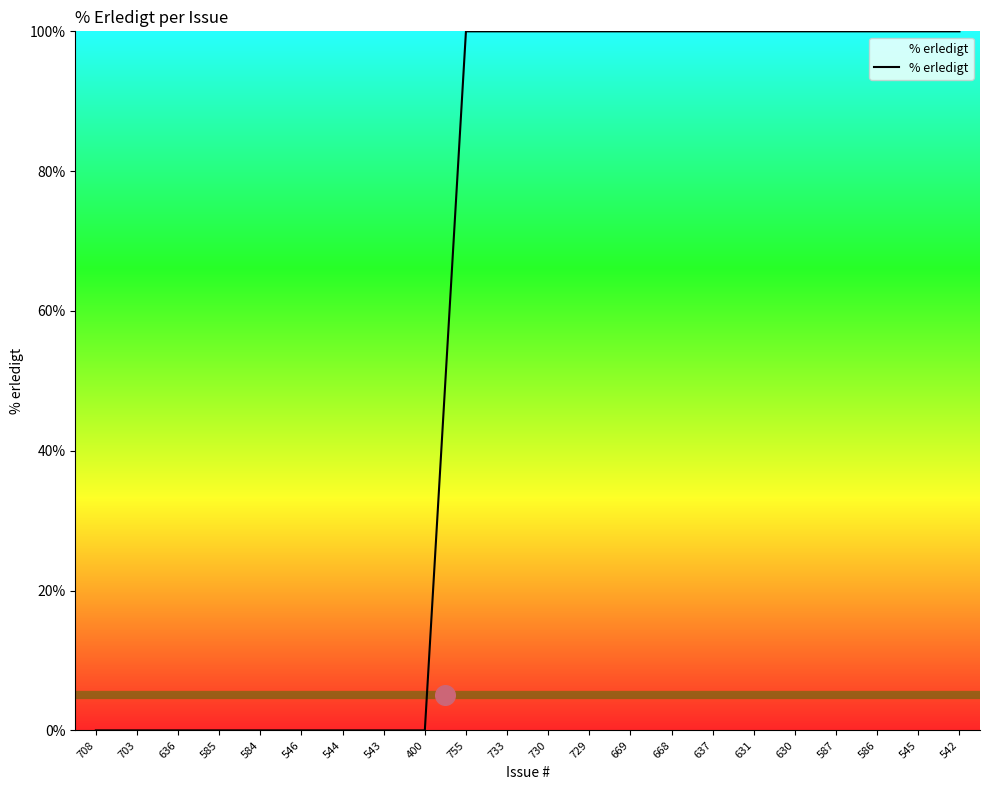

Which has a higher value, 587 or 543?

587